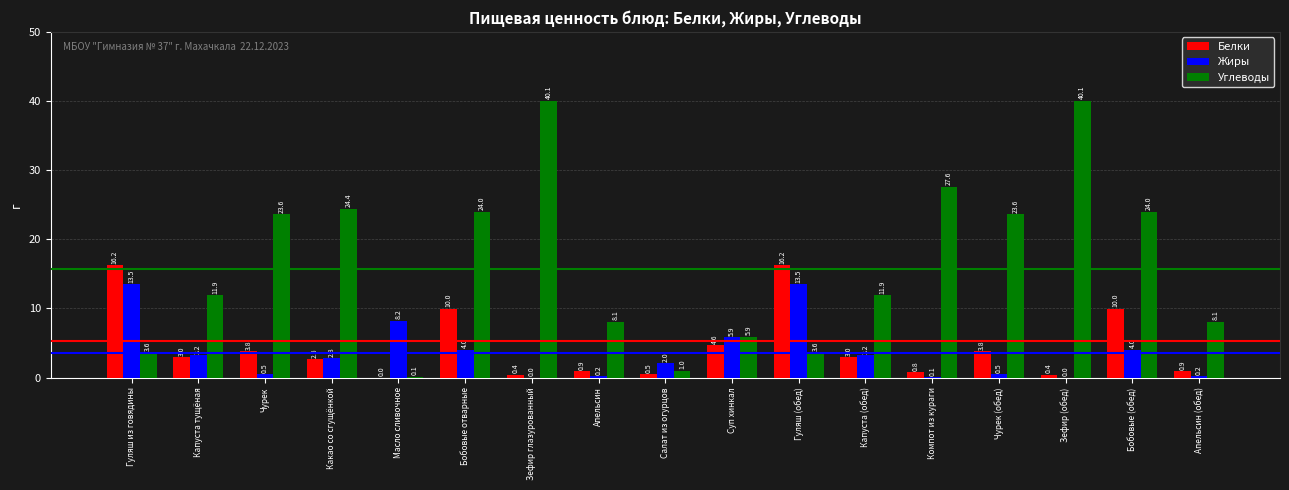

Between Капуста тущёная and Салат из огурцов, which series saw the biggest shift?

Углеводы